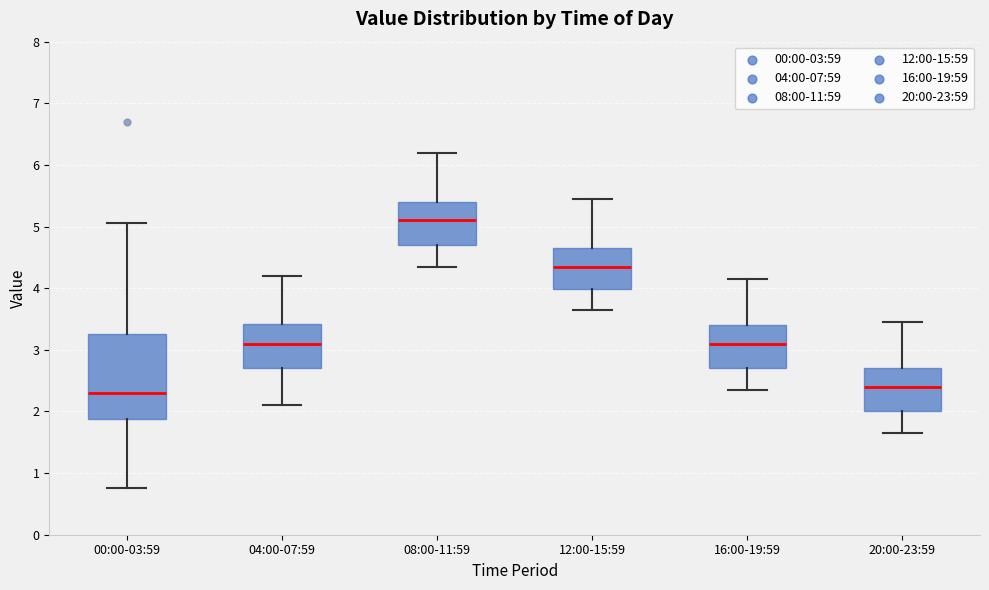

Where is the lower edge of the box for 20:00-23:59 on the y-axis? The values are not printed on the chart, so give them approximately, as read against the axis.

2.0